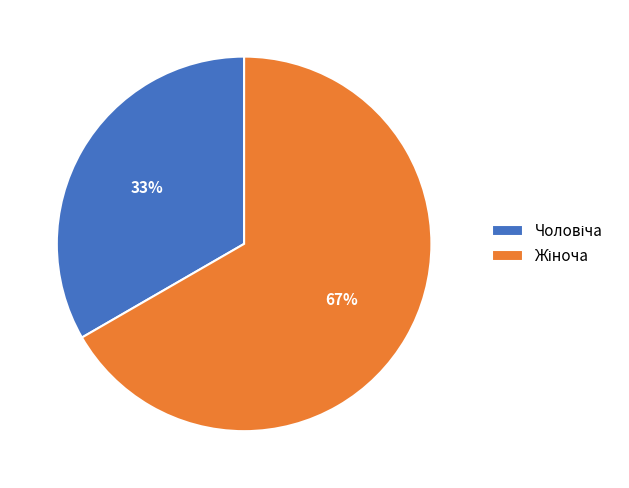

Is there a majority slice in this chart?

Yes